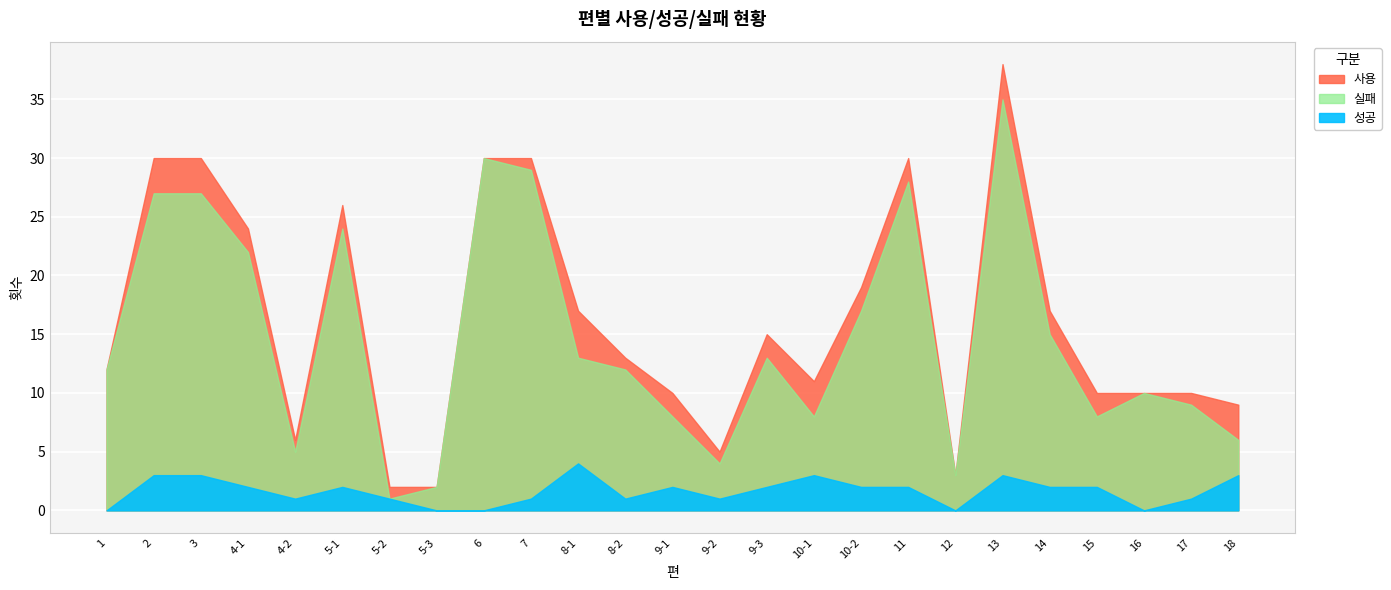

Which series has the largest total across all categories?

사용